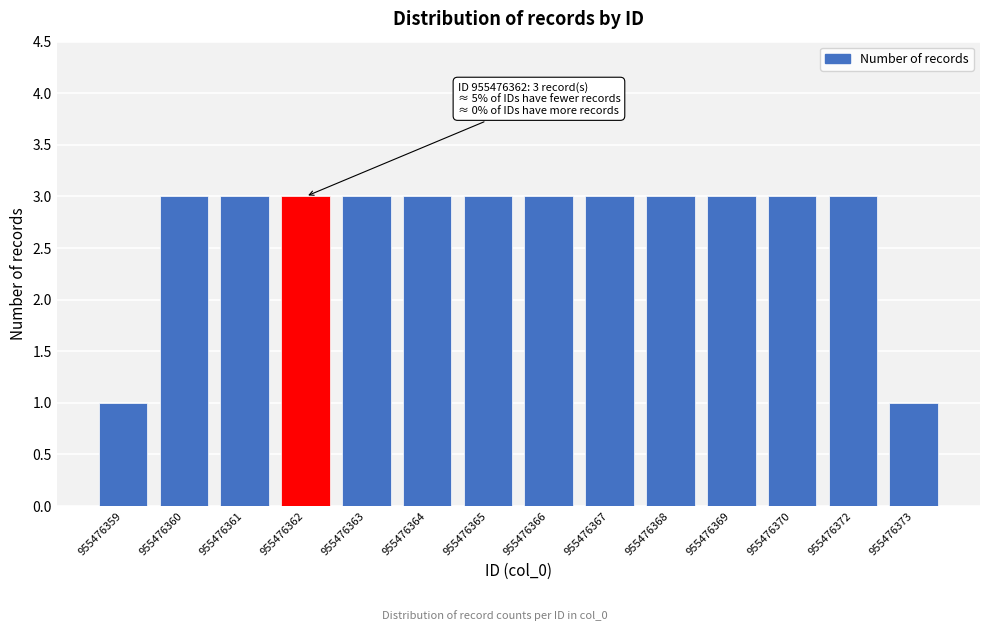

Reading left to right, what are all the values shown in this chart?

1	3	3	3	3	3	3	3	3	3	3	3	3	1